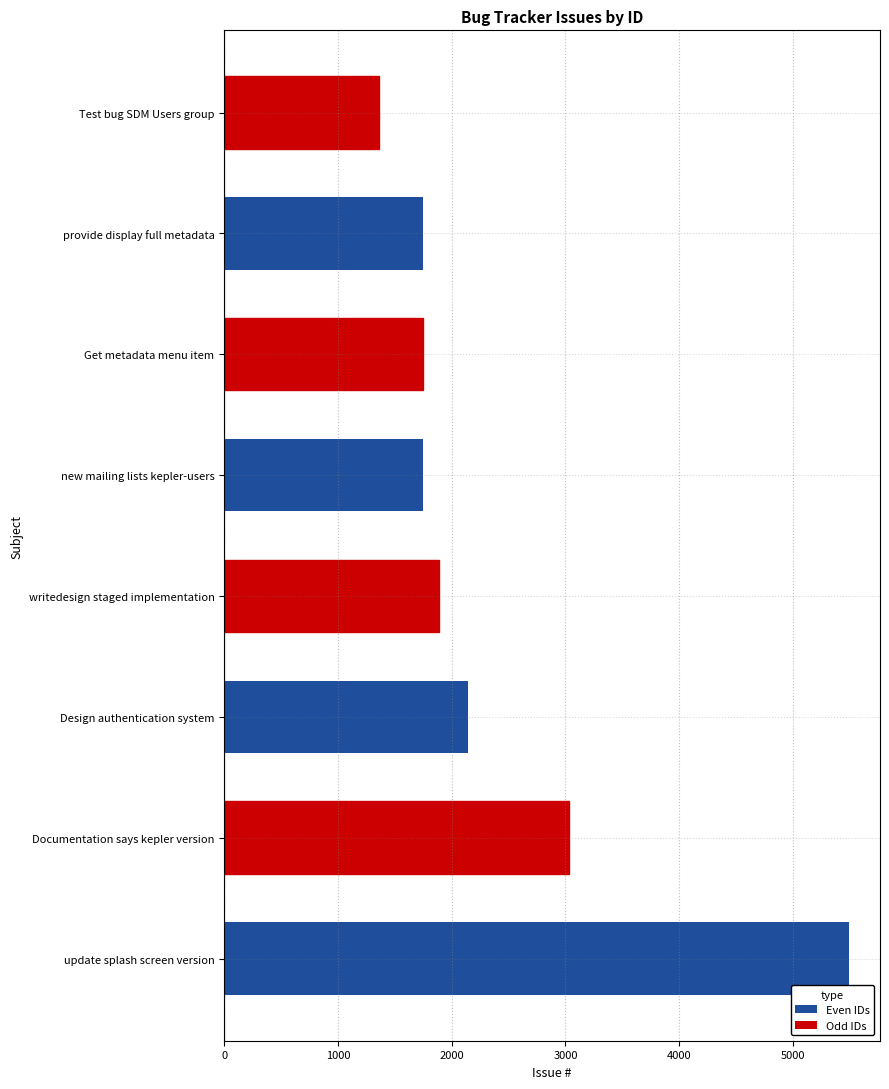

What is the average value?

2395